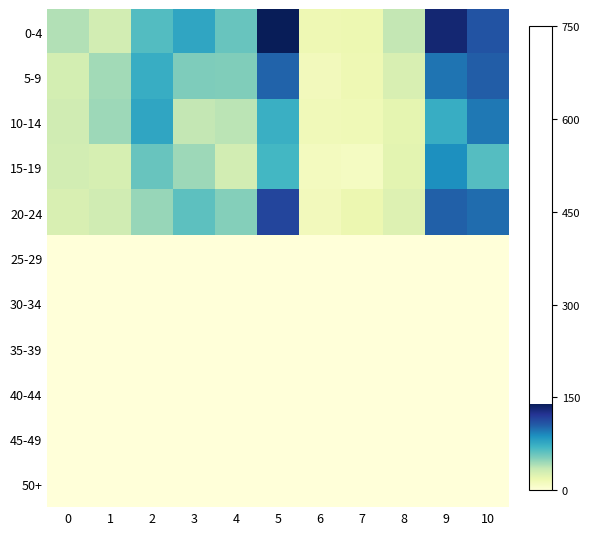

Which series has the largest total across all categories?

0-4